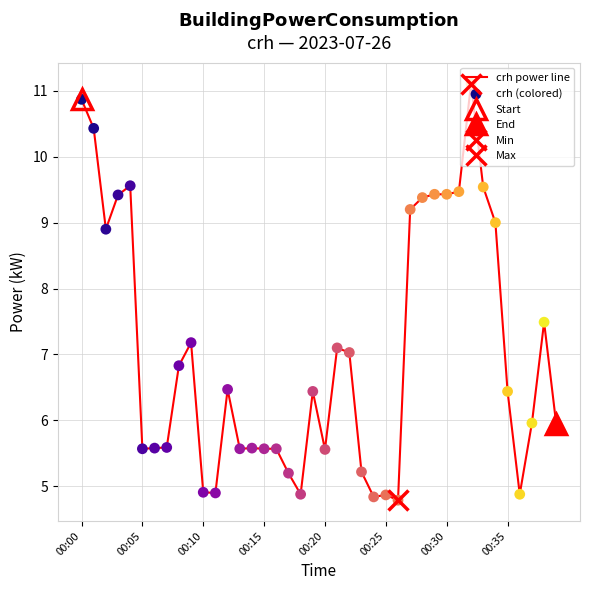

Which has a higher value, 33 or 9?

33